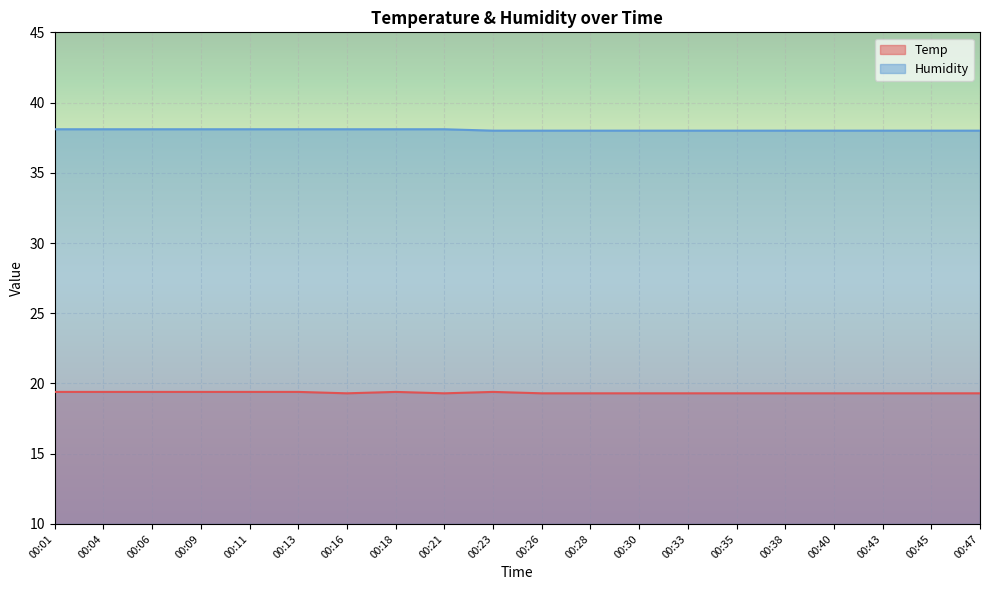

List the series in order of their peak value, highest first.

Humidity, Temp